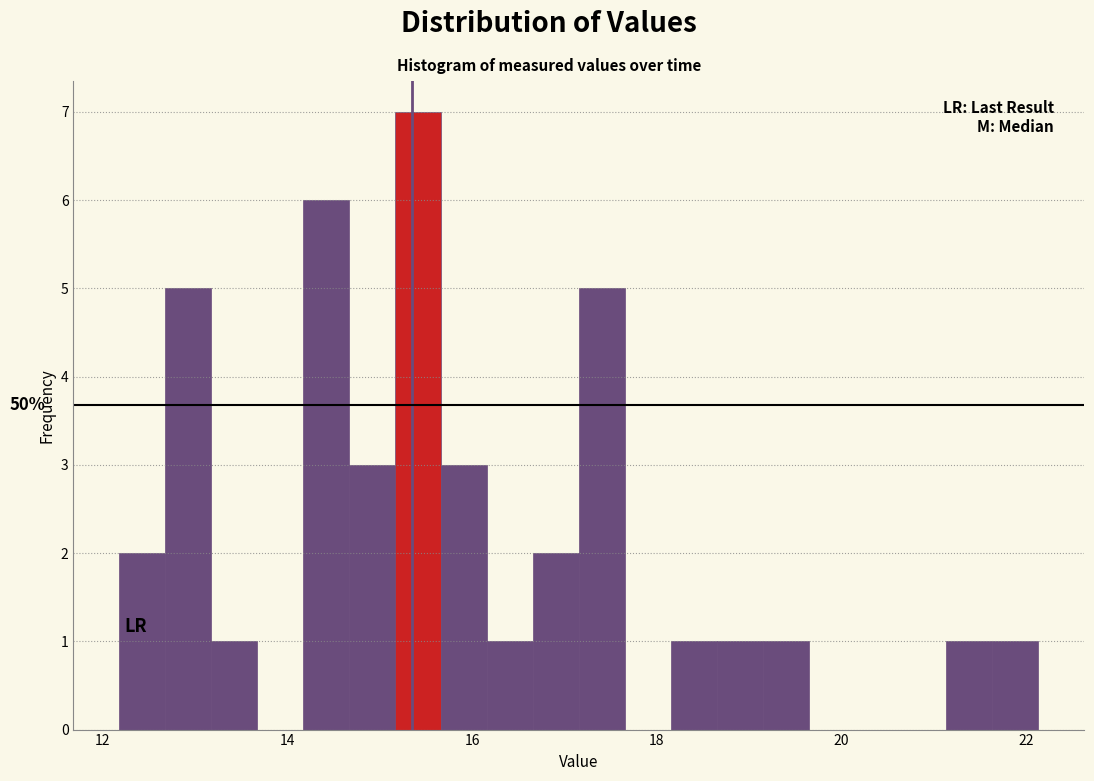

Read against the x-axis, roughly where is the centre of the tallest bar?

15.4